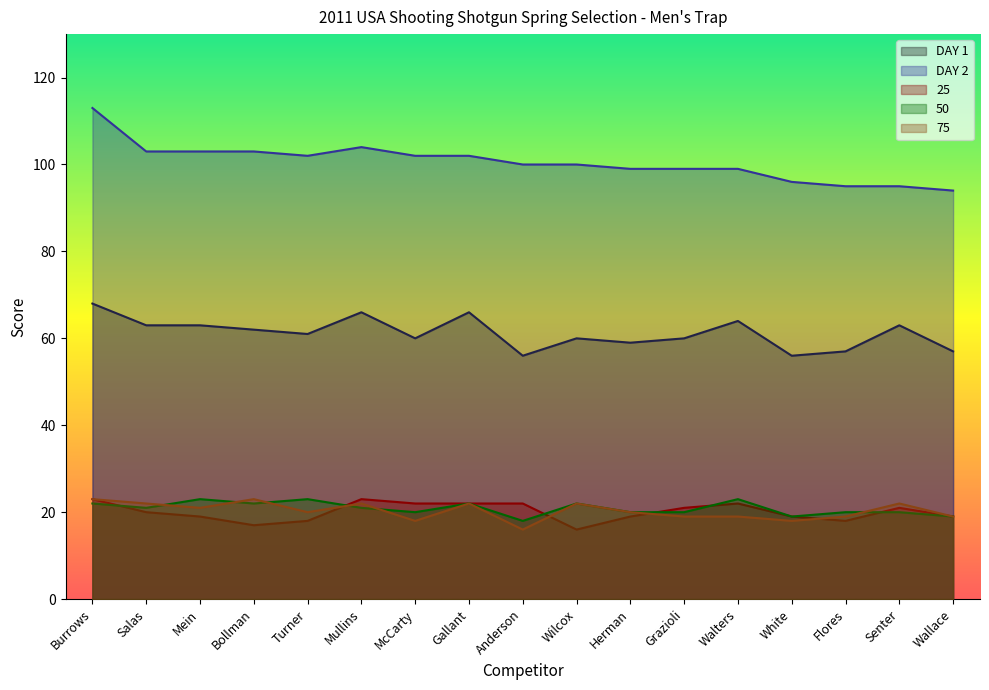

How many values in the DAY 2 series are below 100?

7